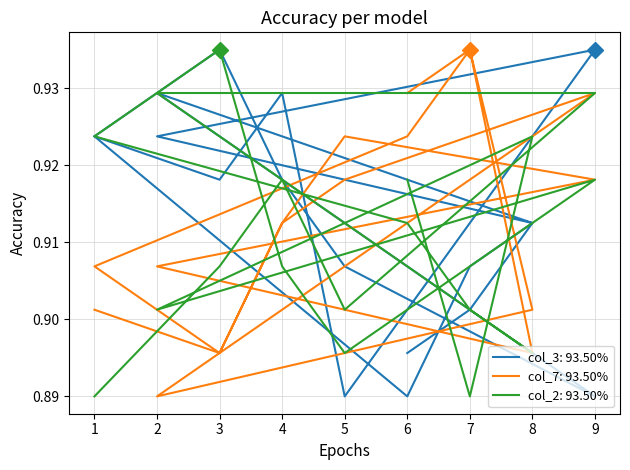

What is the value of the col_7 point at the 4th from the left?

0.9